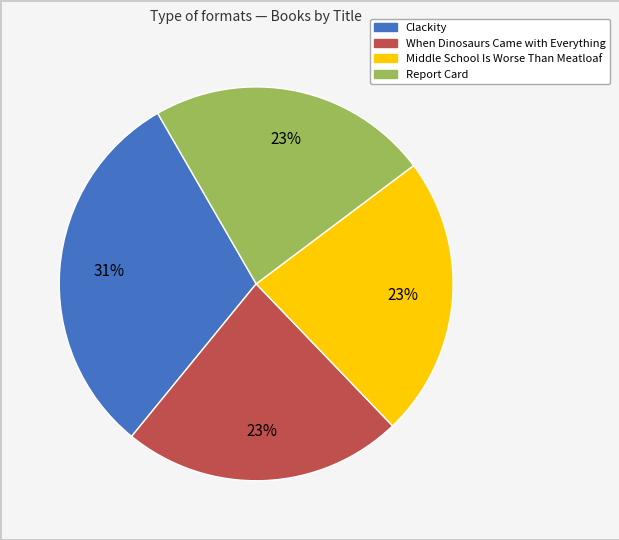

What is the largest slice in the pie chart?

Clackity